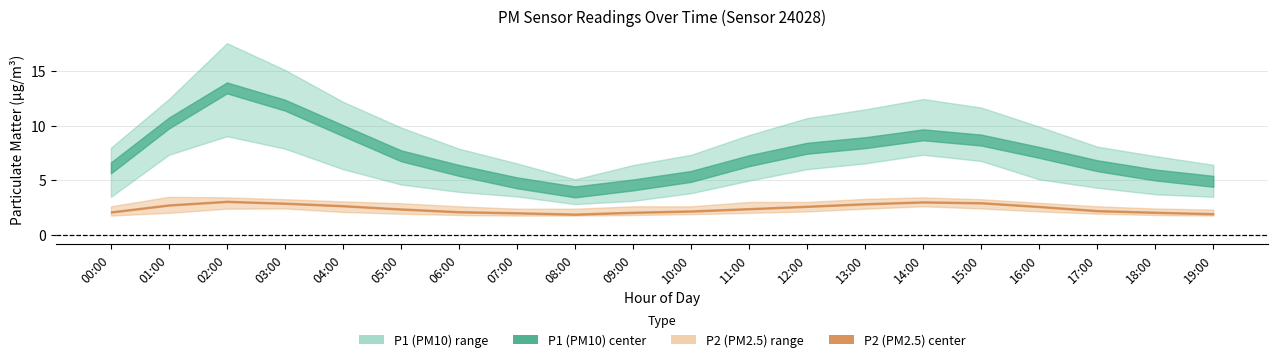

What is the total value across all series at 01:00?

38.2